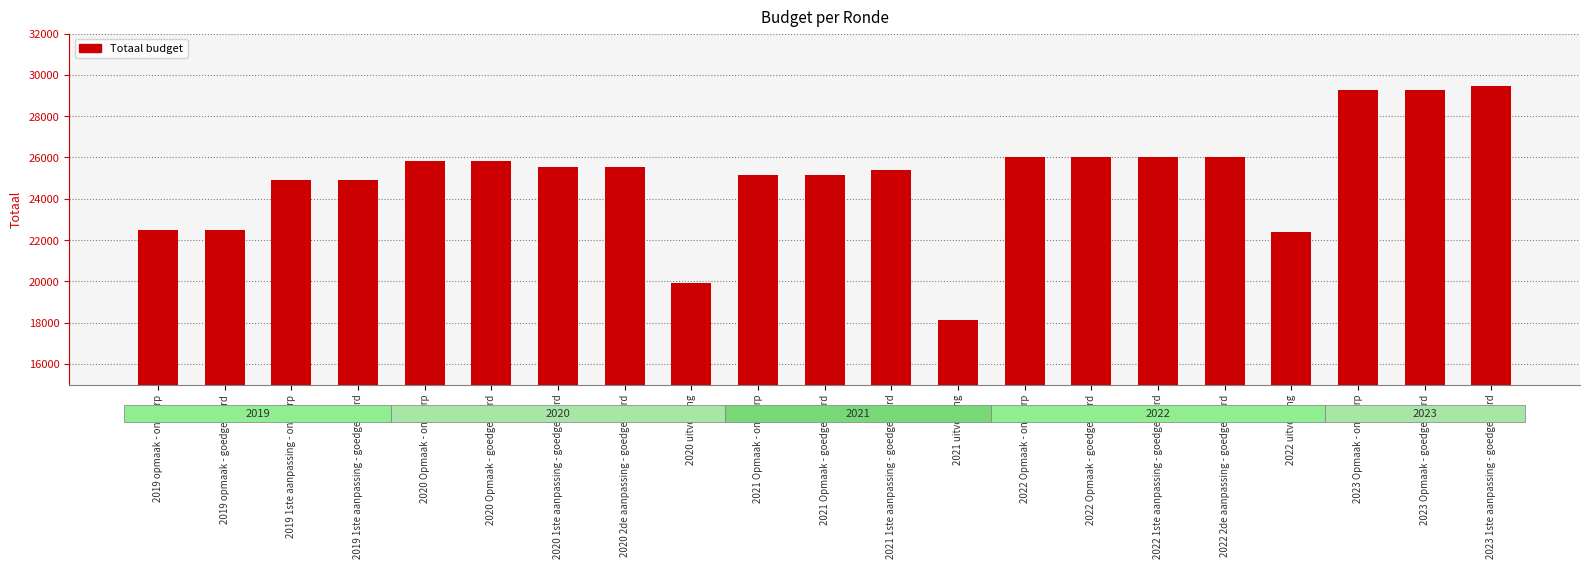

Count the number of data series in this chart.

1